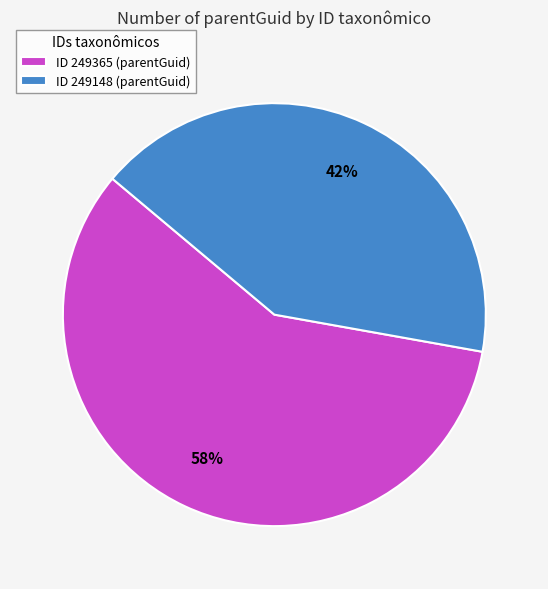

What is the smallest slice in the pie chart?

ID 249148 (parentGuid)